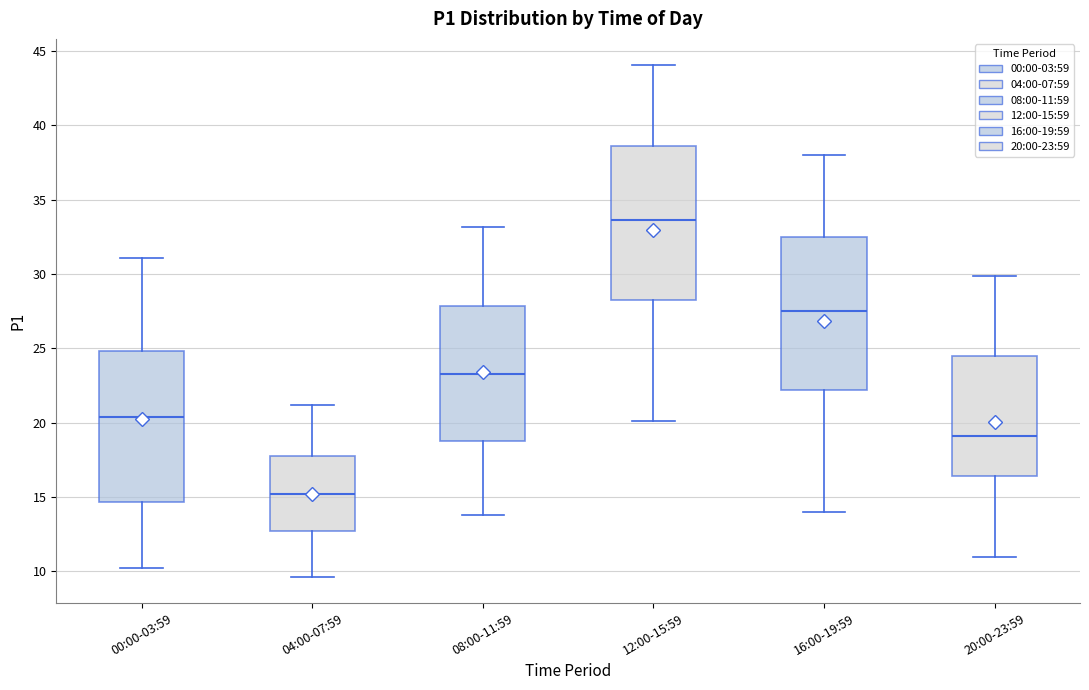

Reading left to right, read every box against the y-axis: the position of its median line, the range the box covers, and the ends of its whiskers. The values are not printed on the chart, so give them approximately, as read against the axis.

00:00-03:59: median 20.5, box 14.5 to 25.0, whiskers 10.0 to 31.0
04:00-07:59: median 15.0, box 12.5 to 18.0, whiskers 9.5 to 21.0
08:00-11:59: median 23.5, box 19.0 to 28.0, whiskers 14.0 to 33.0
12:00-15:59: median 33.5, box 28.5 to 38.5, whiskers 20.0 to 44.0
16:00-19:59: median 27.5, box 22.0 to 32.5, whiskers 14.0 to 38.0
20:00-23:59: median 19.0, box 16.5 to 24.5, whiskers 11.0 to 30.0